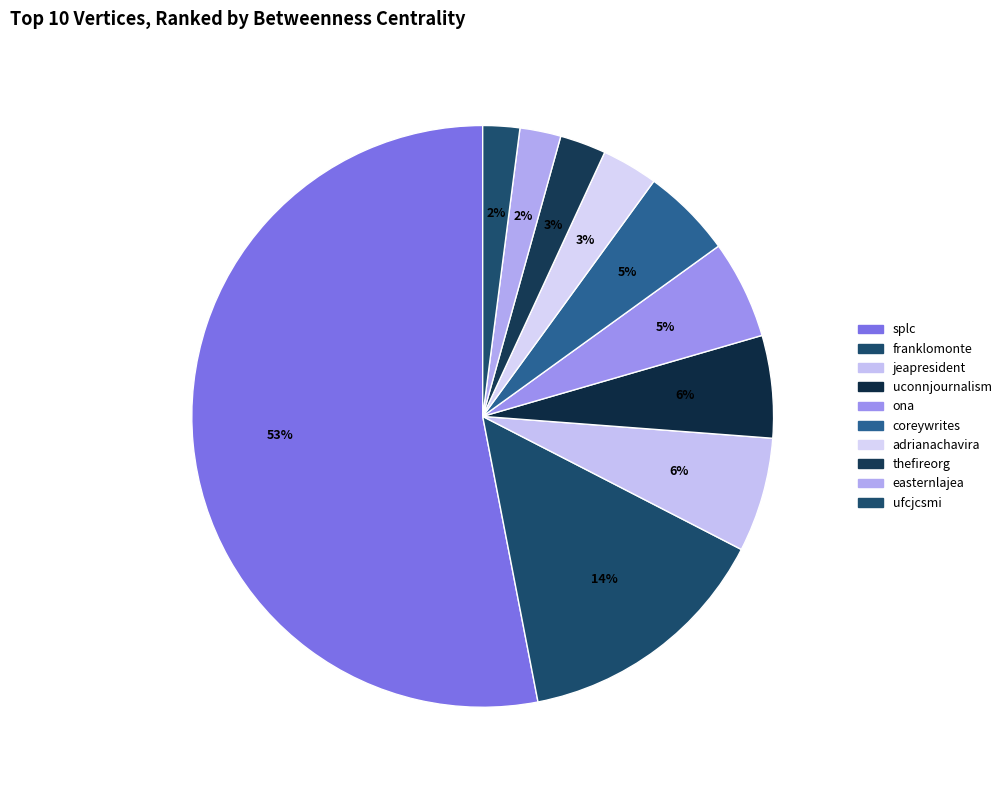

To the nearest percent, what is the difference between the splc and thefireorg slice percentages?

50%